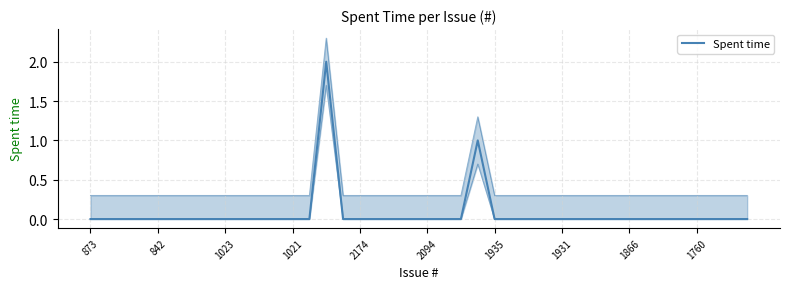

Reading left to right, list all the values displayed in this chart.

0	0	0	0	0	0	0	0	0	0	0	0	0	0	2	0	0	0	0	0	0	0	0	1	0	0	0	0	0	0	0	0	0	0	0	0	0	0	0	0